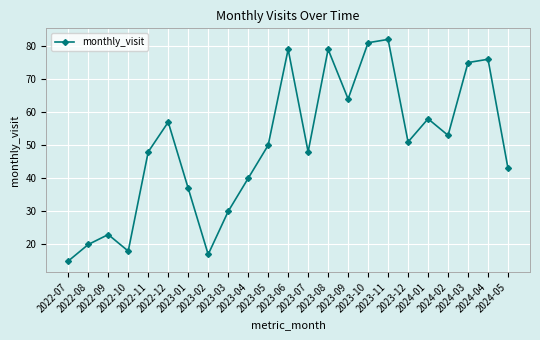

What is the value of the 17th point from the left?

82